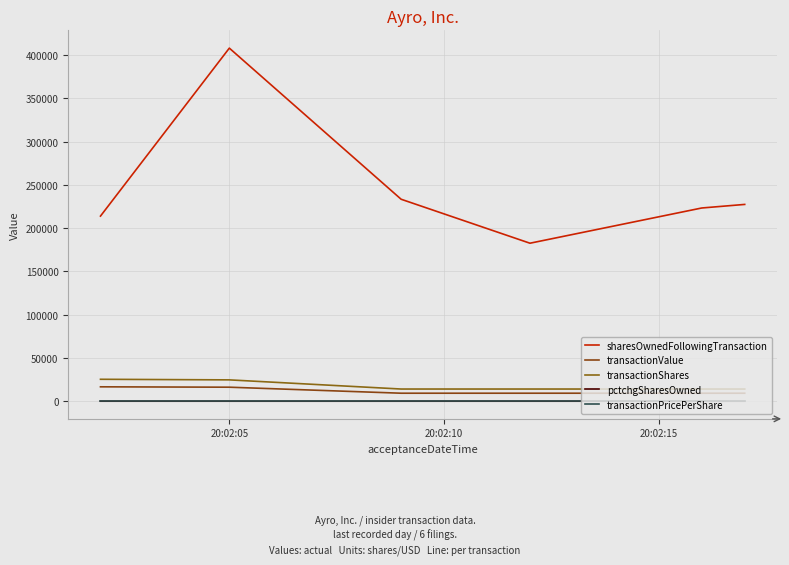

Is this an area chart (filled region under the line)?

No